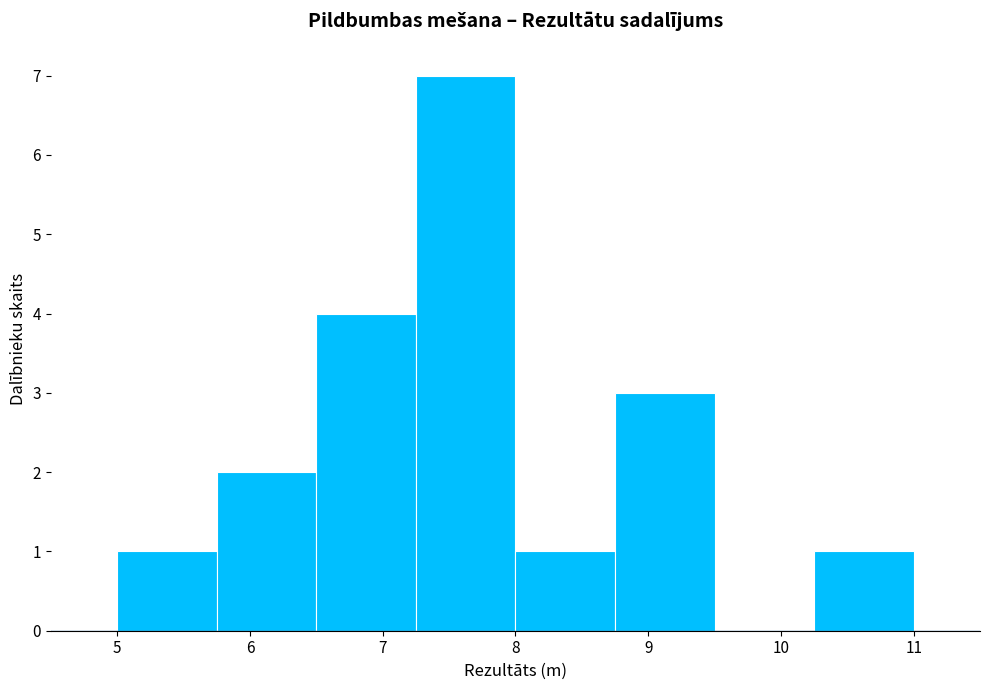

Over which range of the x-axis is the bar tallest?

7.25 to 8.00